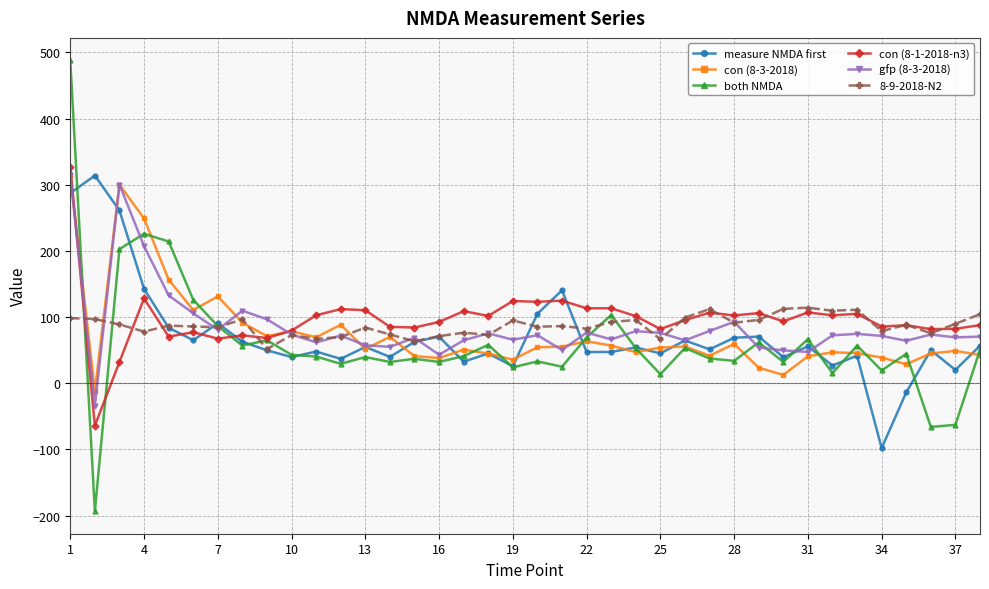

What is the value of the gfp (8-3-2018) point at the 11th from the left?

61.7